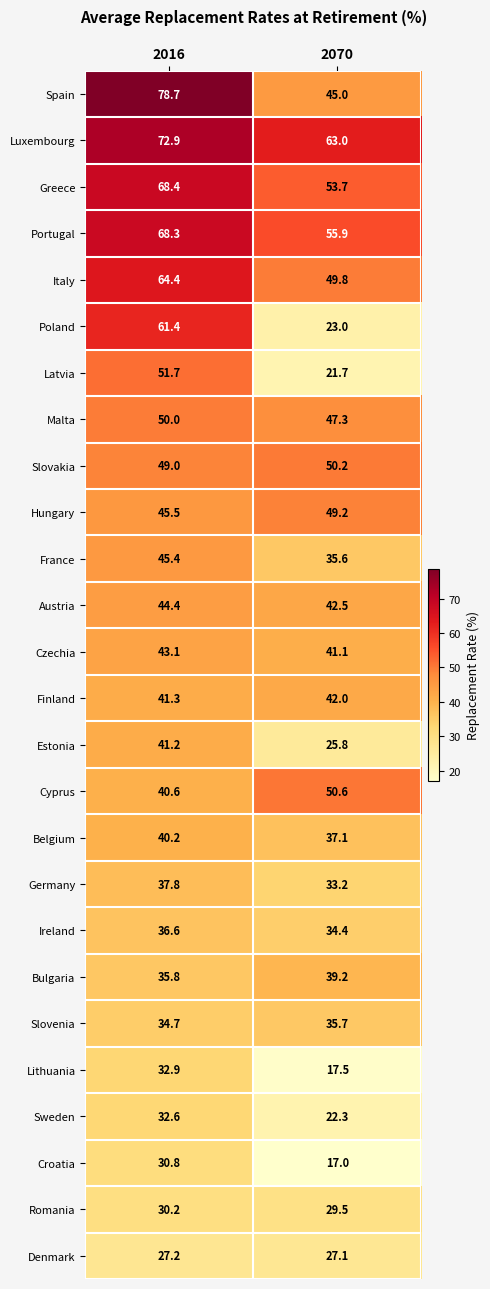

At which label is Hungary closest to 47?

2016